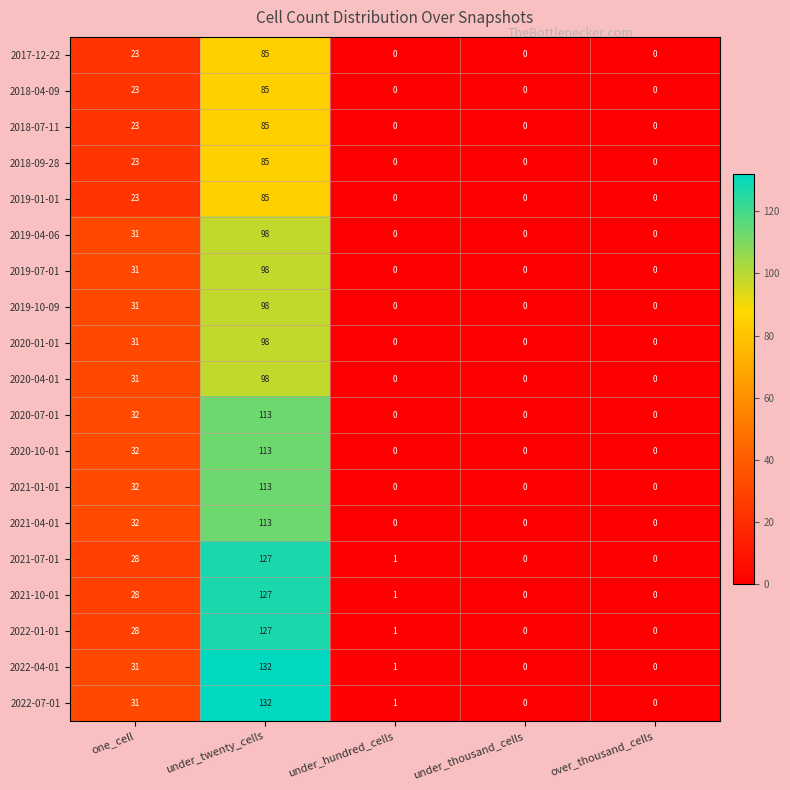

How many values in 2022-04-01 are above zero?

3